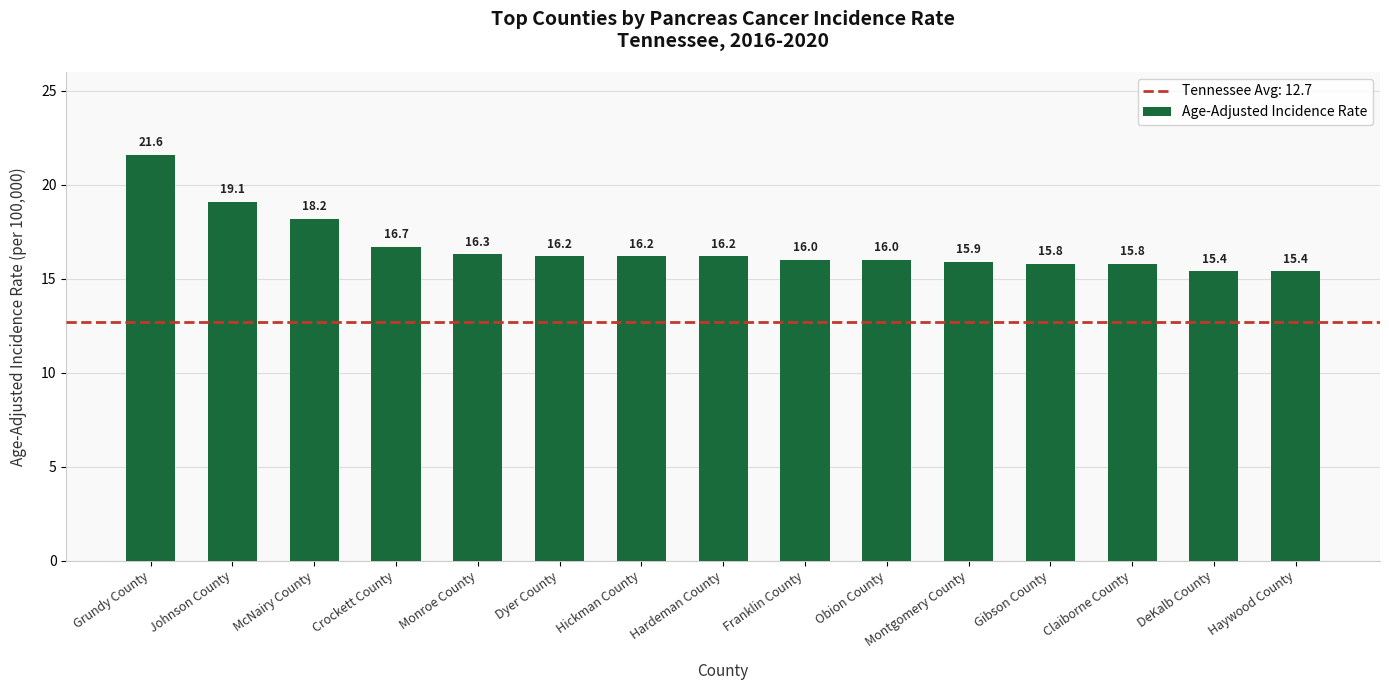

What is the maximum value shown in the chart?

21.6